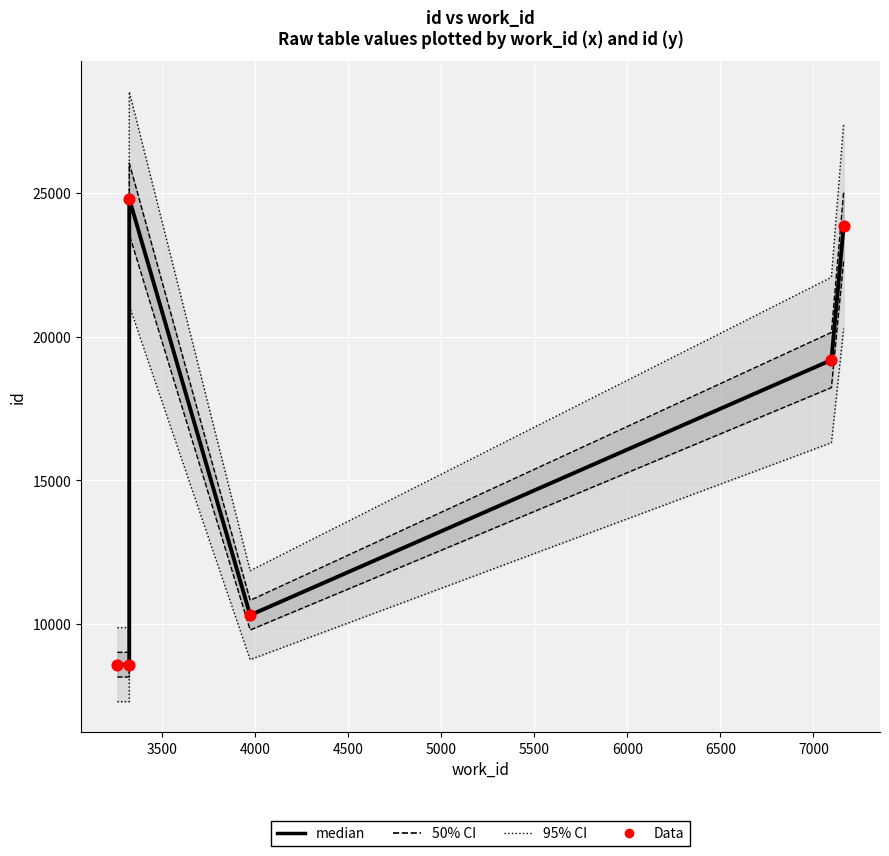

What is the total value across all series at 3500?

17180